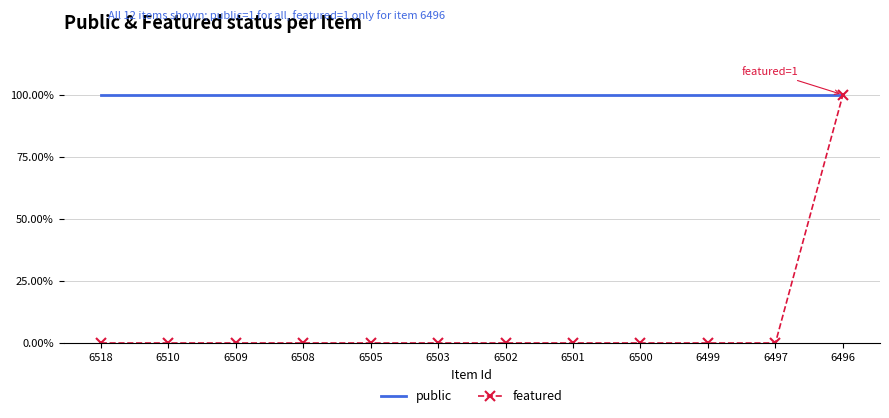

At which category does the chart reach its peak across all series?

6518